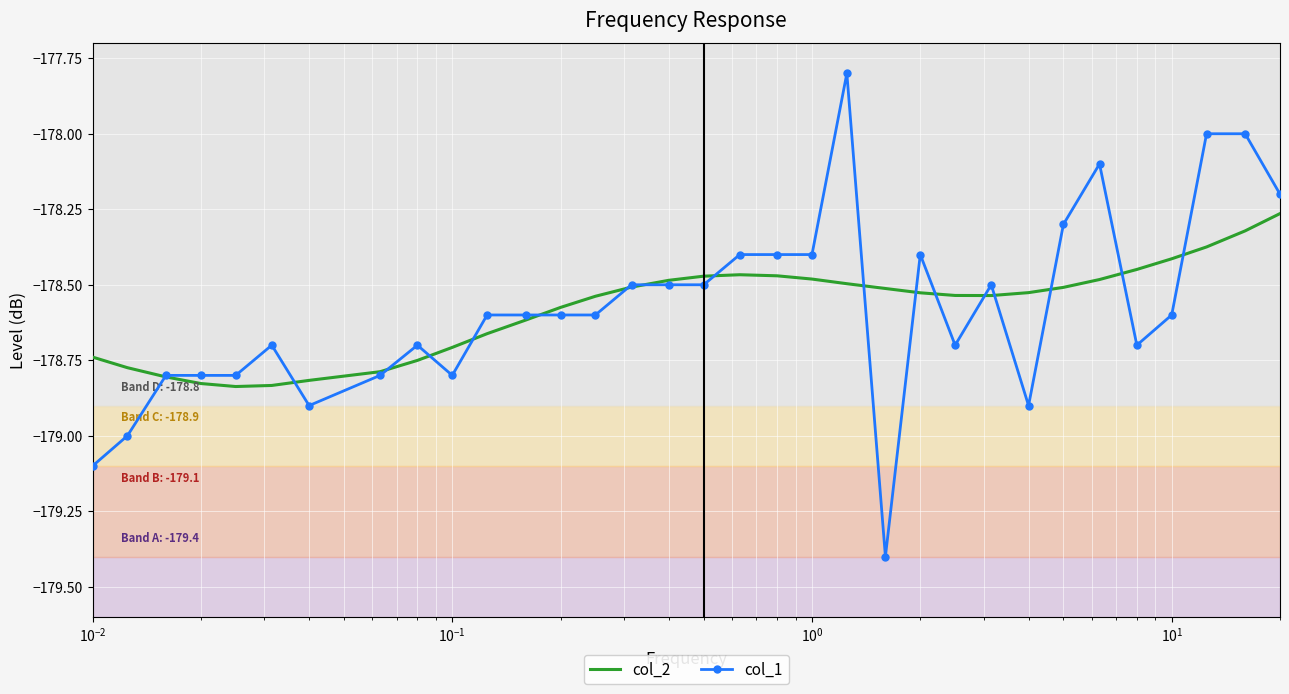

Which series has the largest range (max minus min)?

col_1